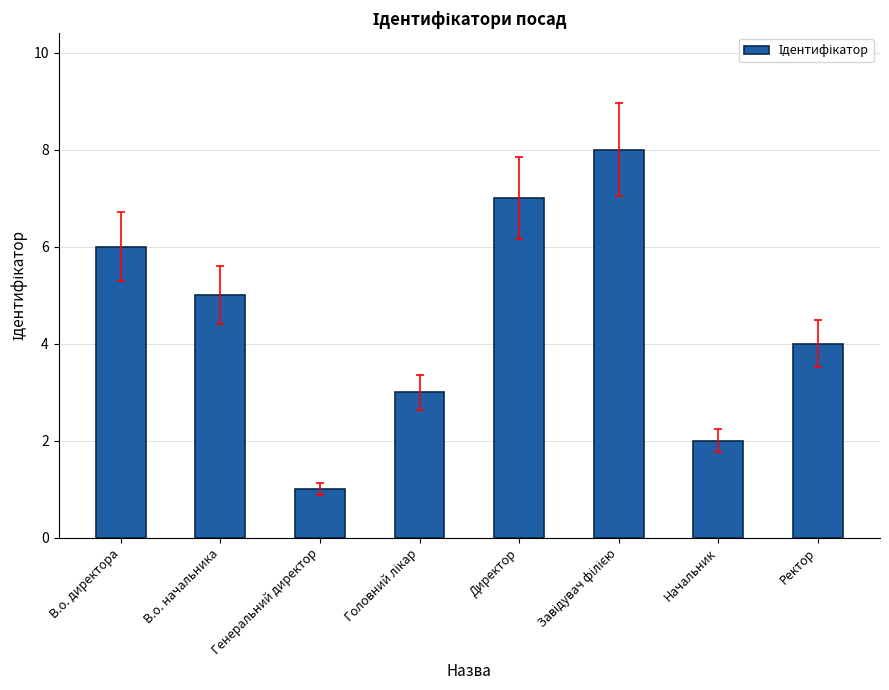

Which label corresponds to the smallest value in the chart?

Генеральний директор